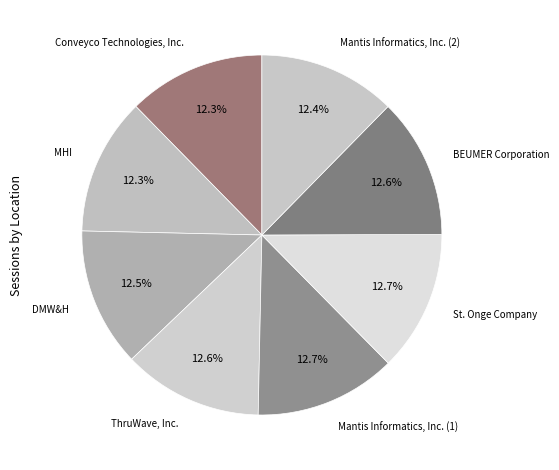

How many slices are in this pie chart?

8